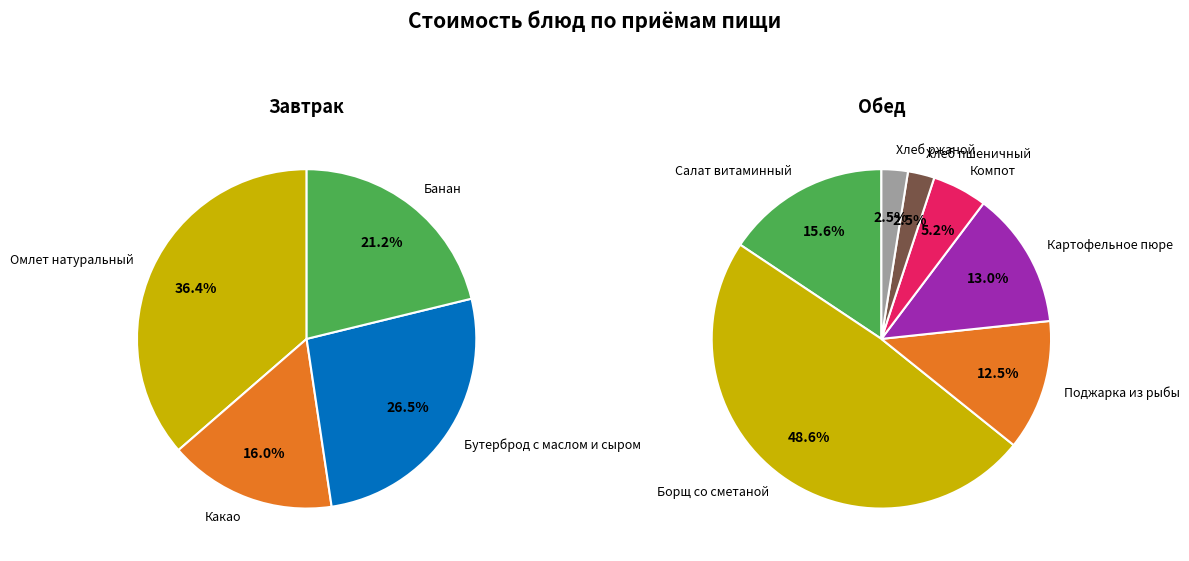

Approximately how many times larger is the value at Омлет натуральный compared to Поджарка из рыбы?

2.0